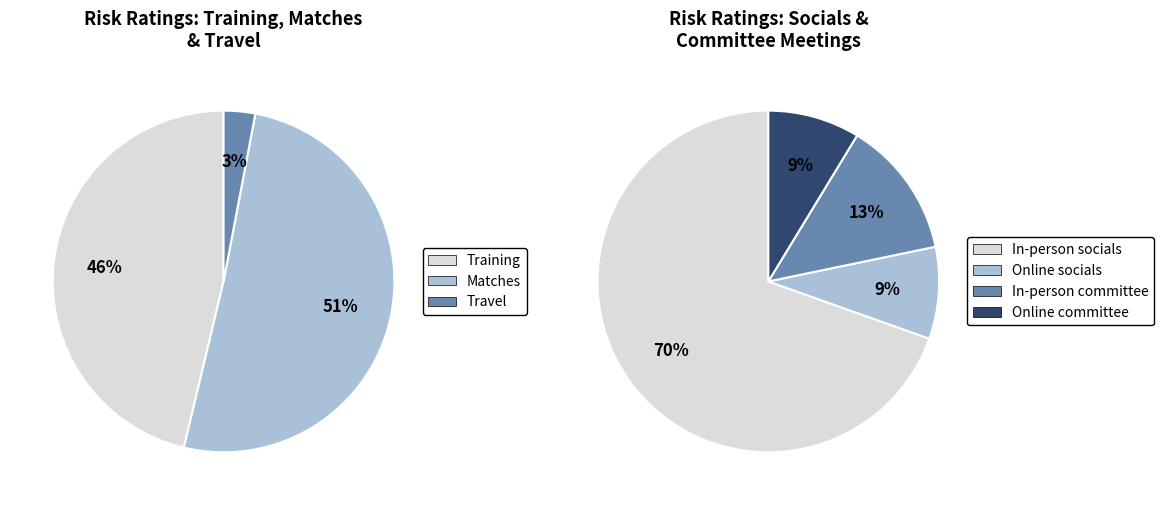

Between Uneven surface (Training) and Becoming lost (Travel), which is larger?

Uneven surface (Training)